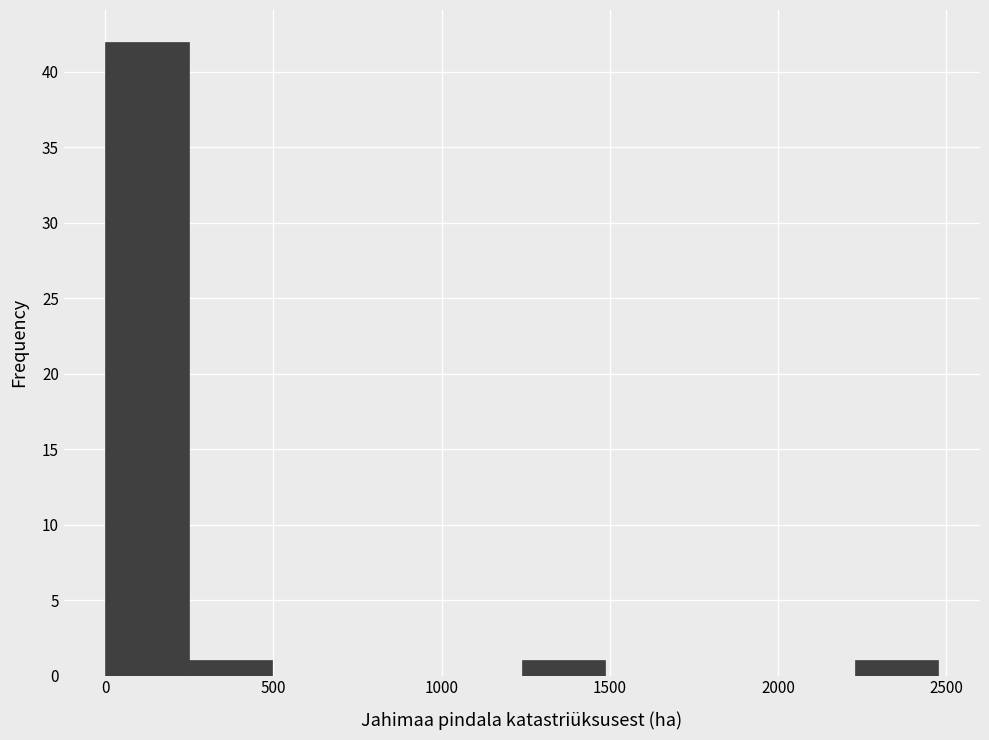

How tall is the bar that spans 1250 to 1500 on the x-axis? Neither the bar edges nor the heights are printed on the chart, so give them approximately, as read against the axes.

1